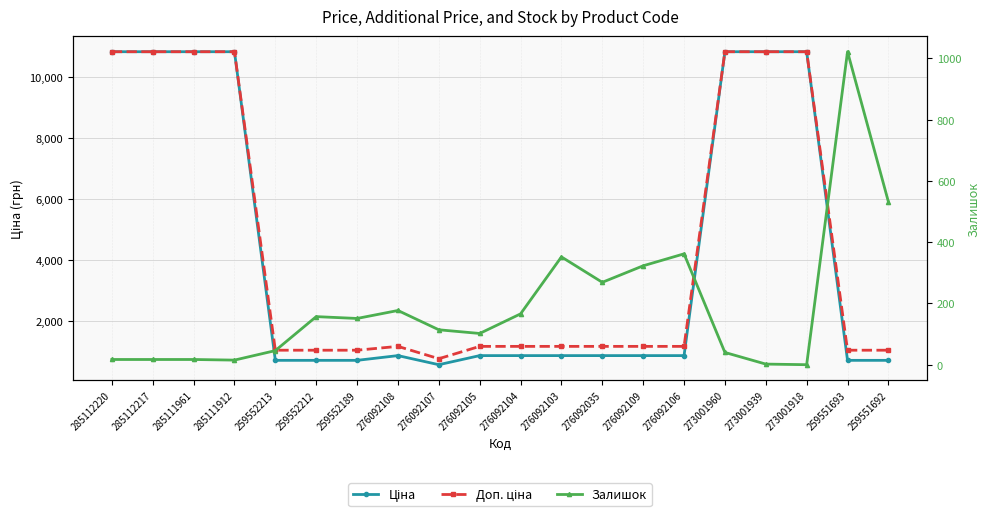

What is the maximum value shown in the chart?

10840.1